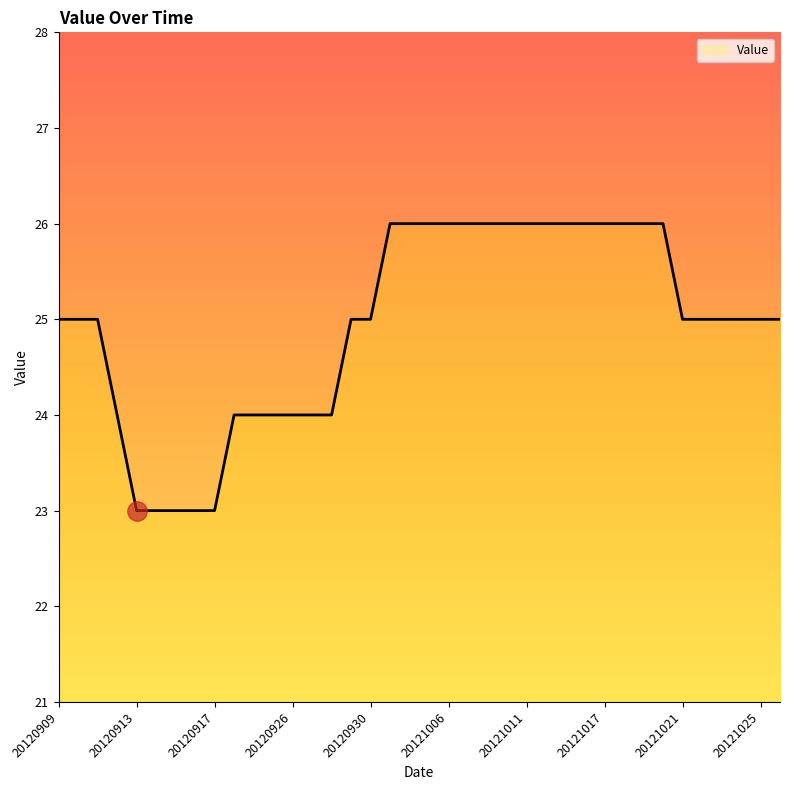

Count the values in the range 24 to 26.

33